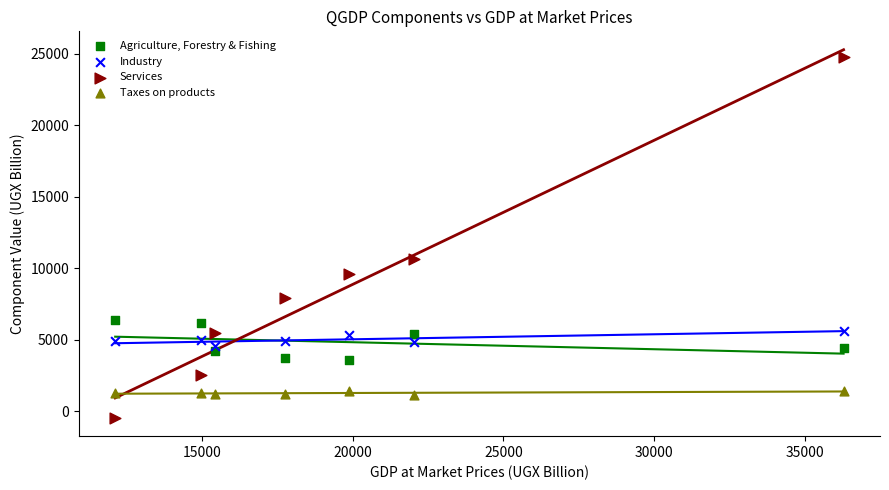

Across all data points, what is the range of X values (max minus min)?

24165.0